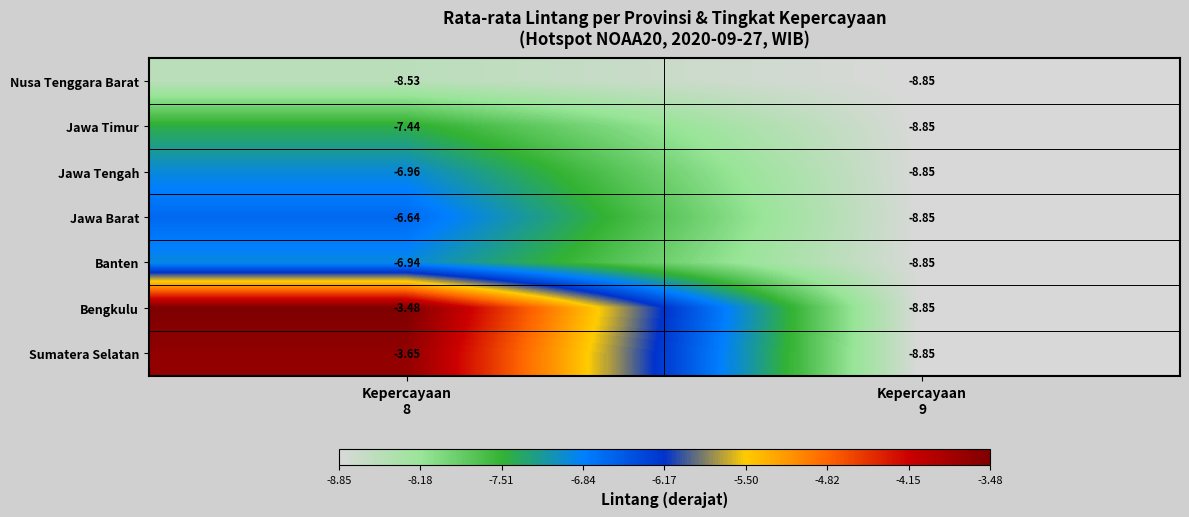

Which series has the largest range (max minus min)?

Bengkulu